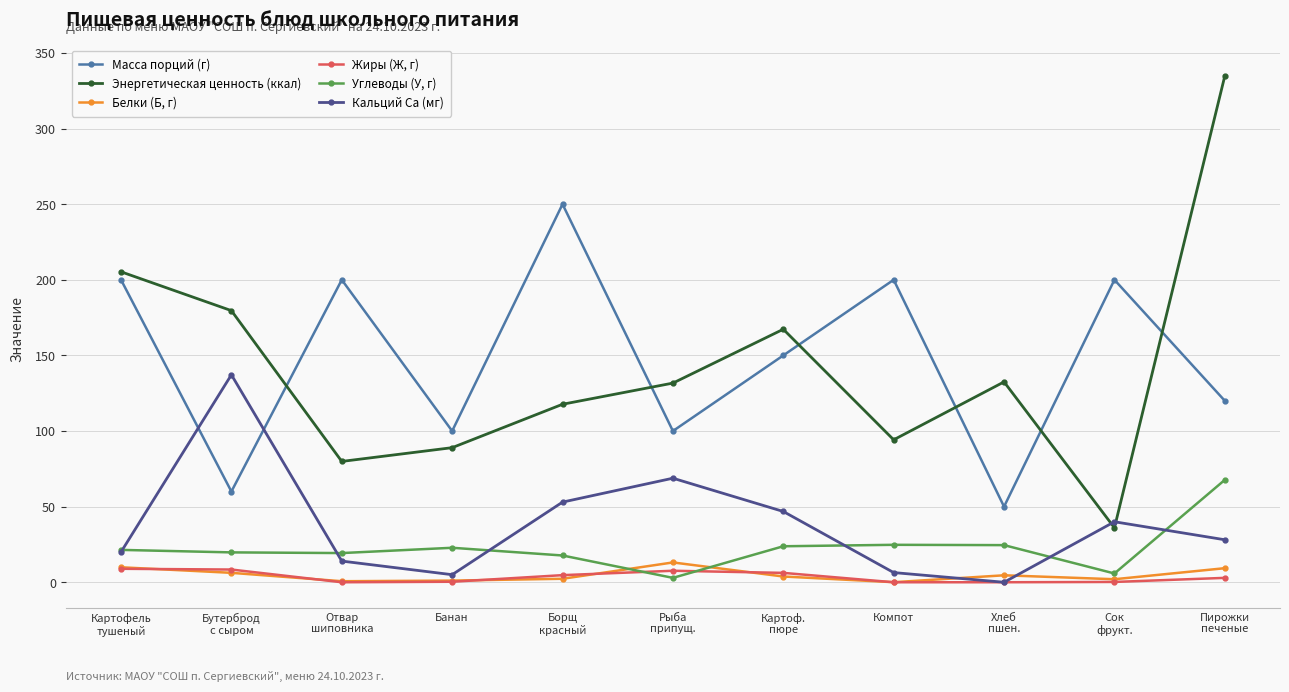

Rank the series at Банан from lowest to highest value.

Жиры (Ж, г), Белки (Б, г), Кальций Ca (мг), Углеводы (У, г), Энергетическая ценность (ккал), Масса порций (г)